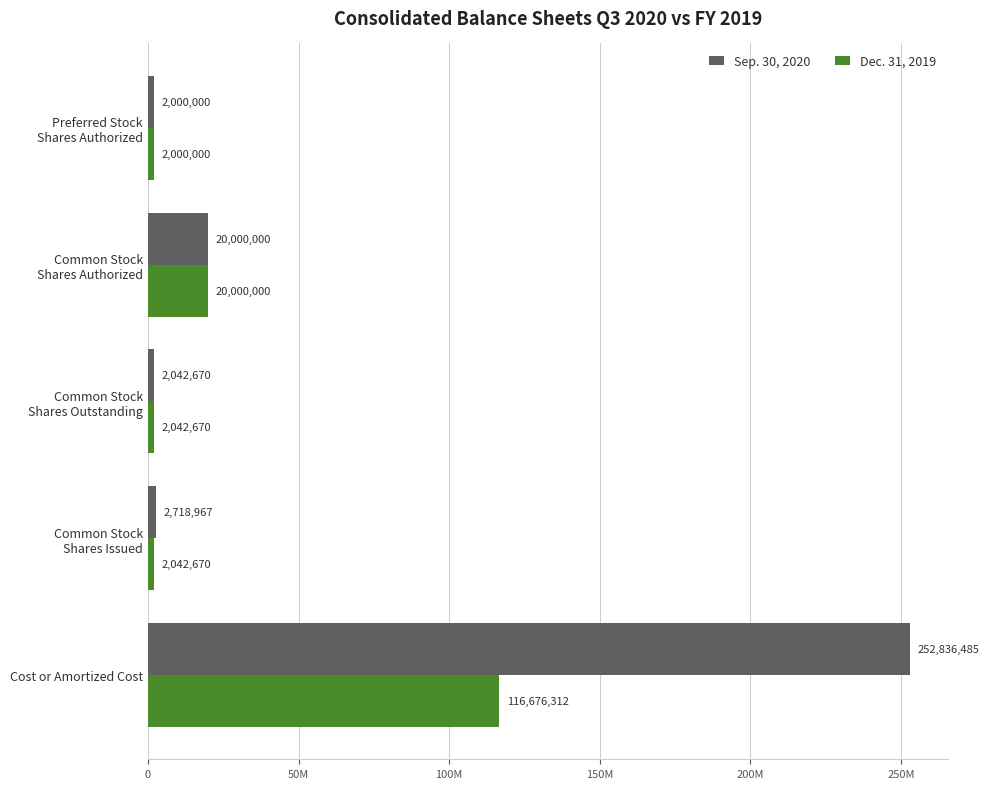

What is the smallest value displayed?

2000000